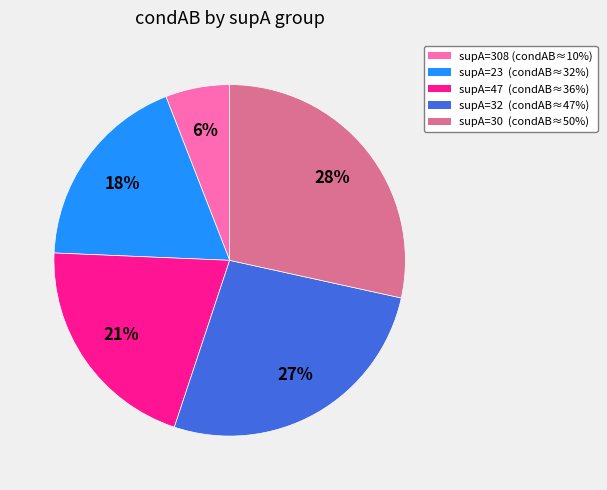

Which has a higher value, supA=30 (condAB≈50%) or supA=32 (condAB≈47%)?

supA=30 (condAB≈50%)